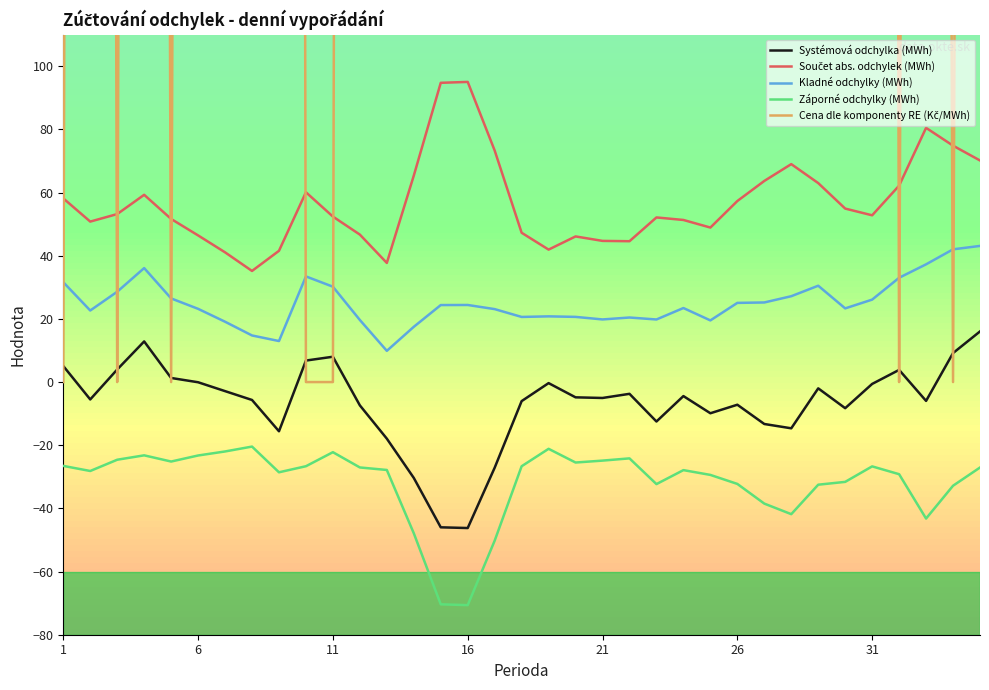

True or false: Kladné odchylky (MWh) and Záporné odchylky (MWh) intersect in this chart.

False